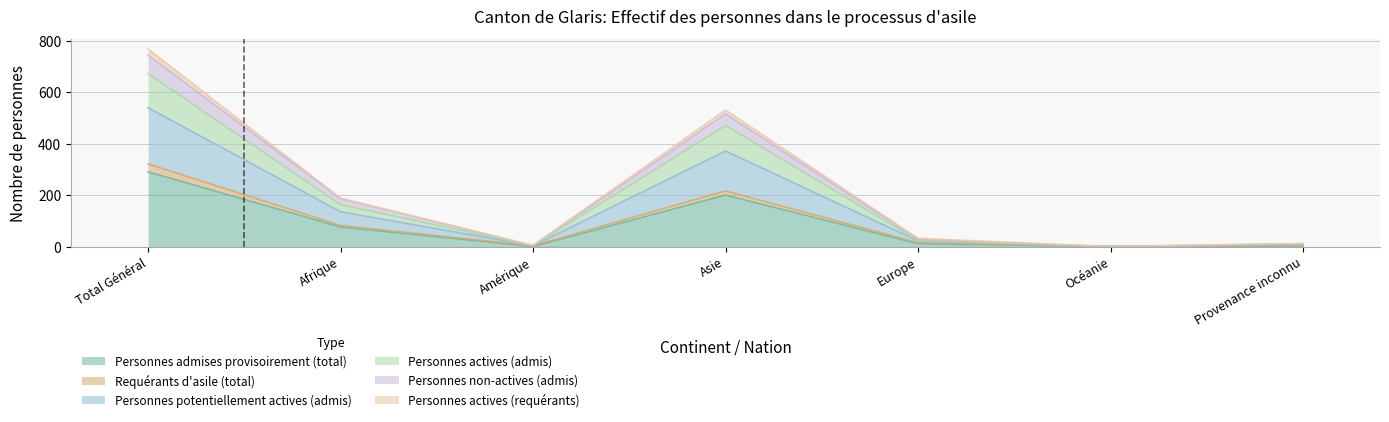

How many values in Personnes potentiellement actives (admis) are above zero?

6